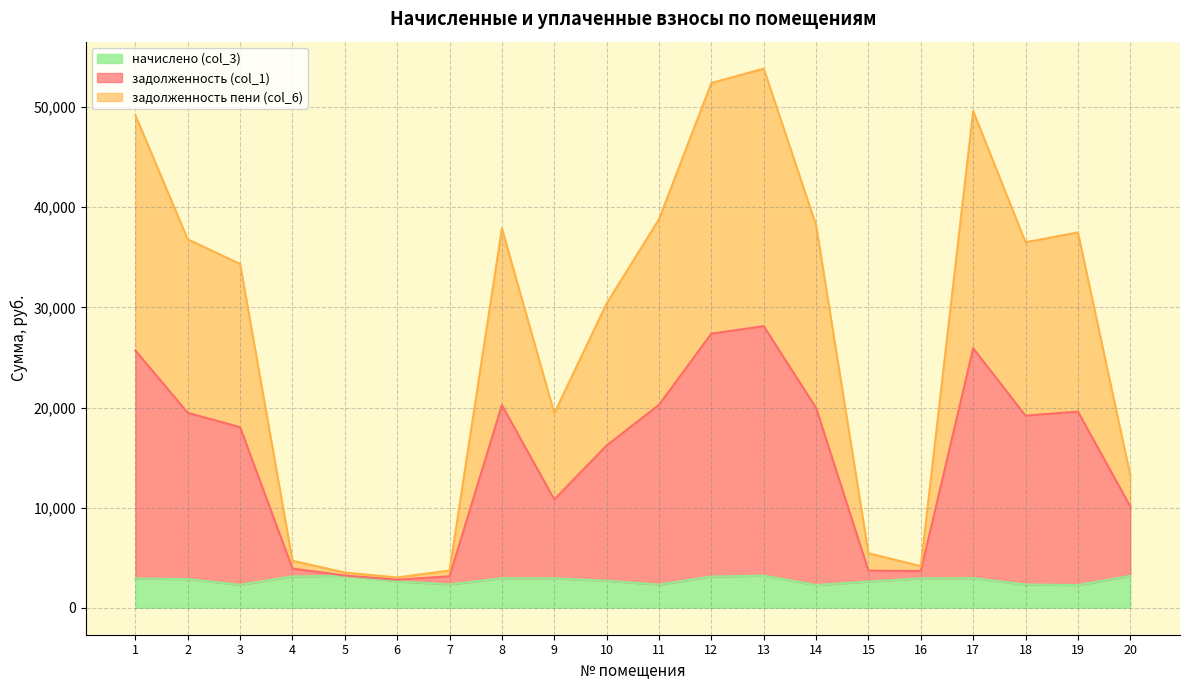

What is the minimum value for начислено (col_3)?

2266.2